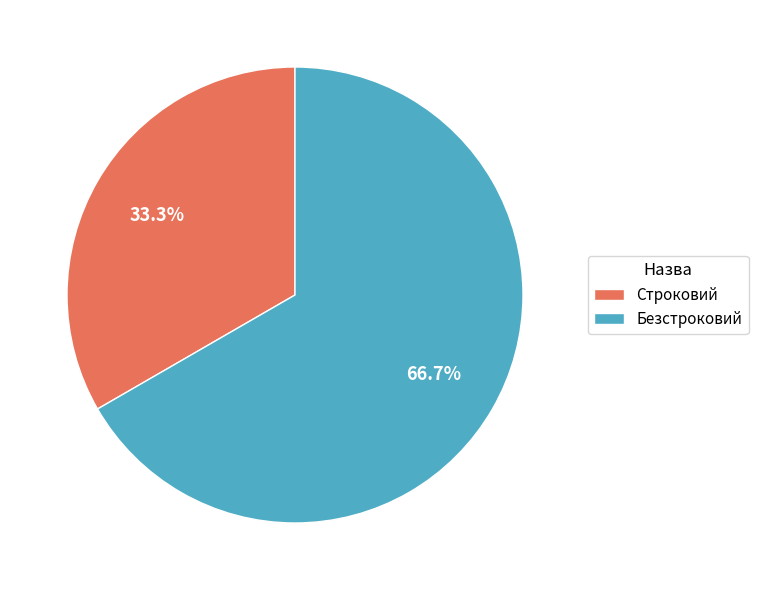

To the nearest percent, what percentage of the pie is Строковий?

33%